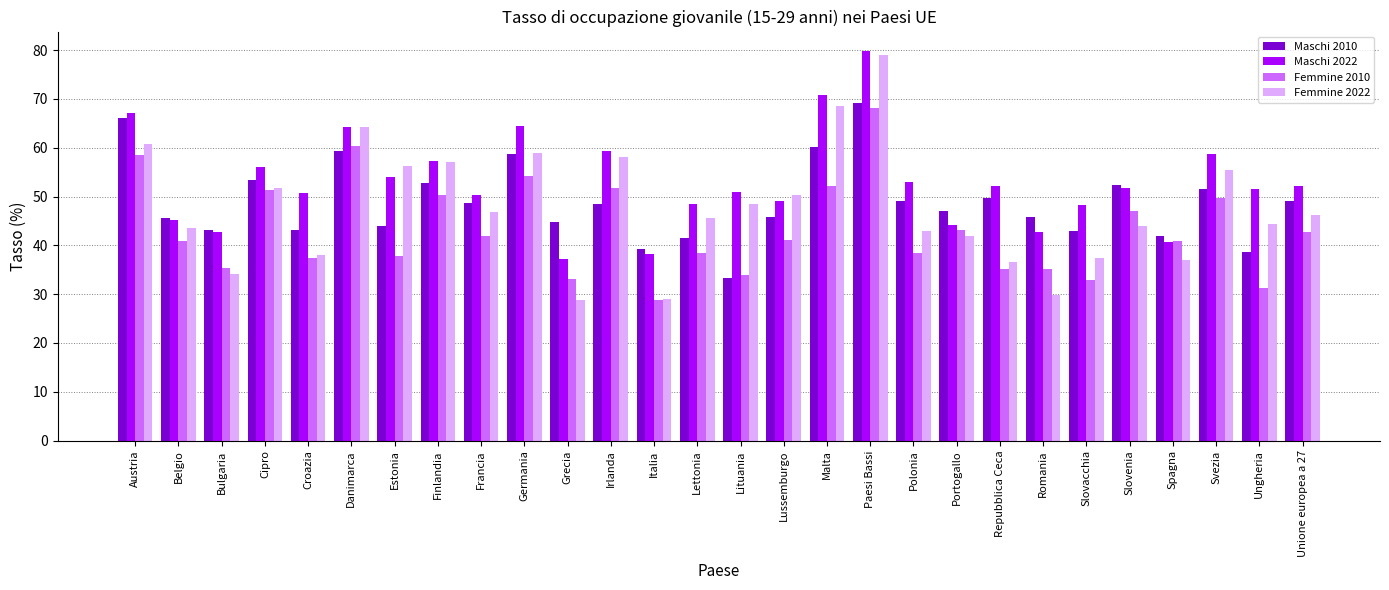

What is the total value across all series at Italia?

135.4